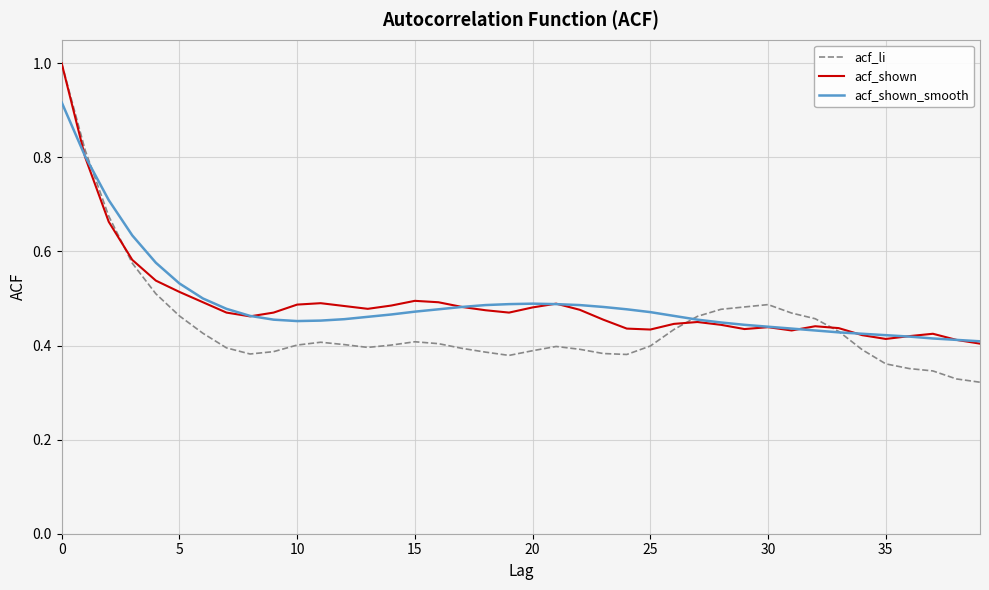

How many intersections are there between acf_shown_smooth and acf_li?

3